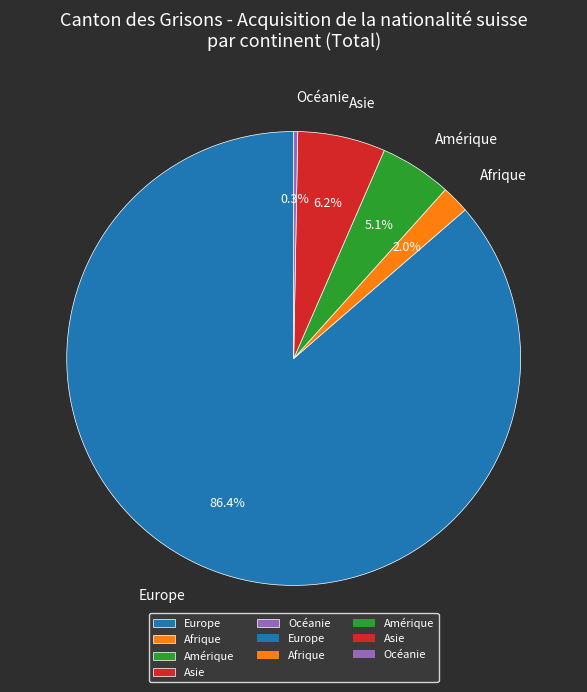

Which category has the biggest portion of the pie?

Europe